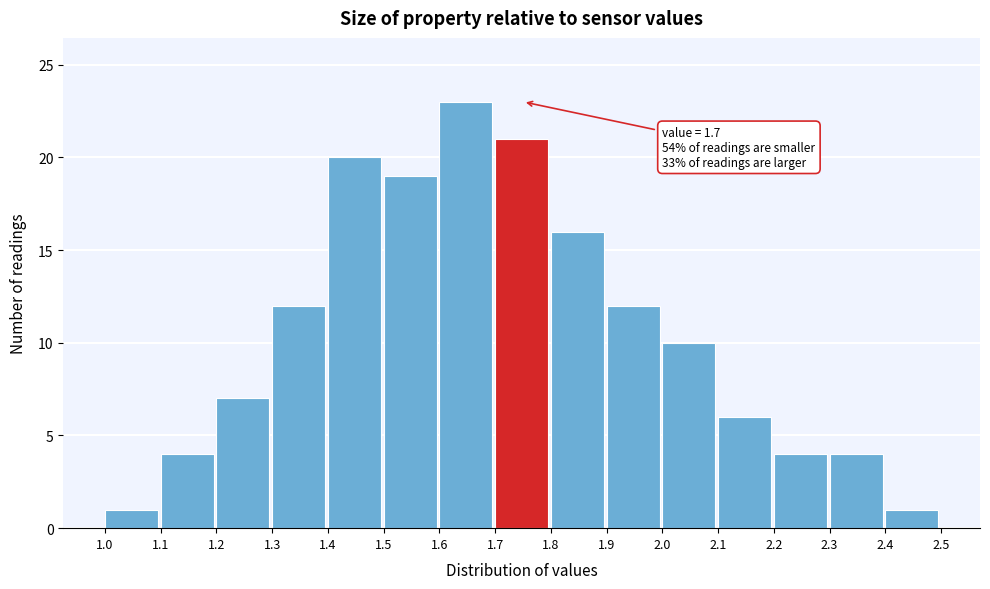

Which range on the x-axis has the tallest bar?

1.6 to 1.7